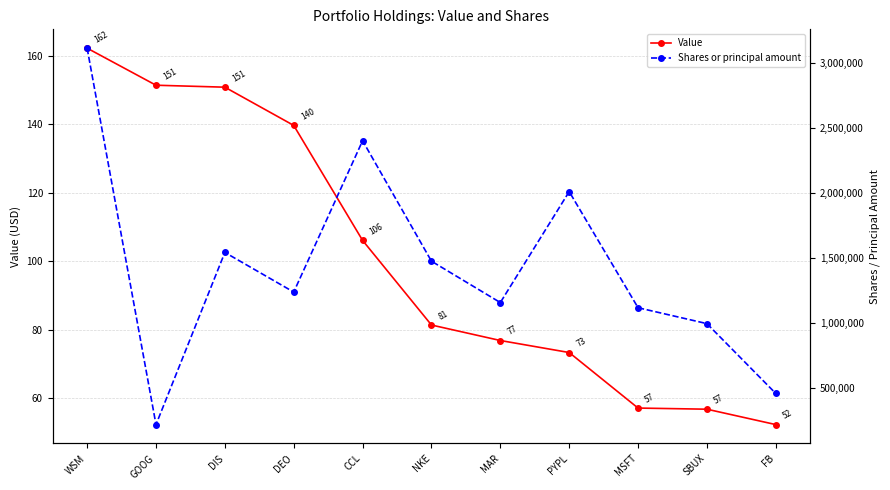

The value of Shares or principal amount at FB is 769907. True or false?

False